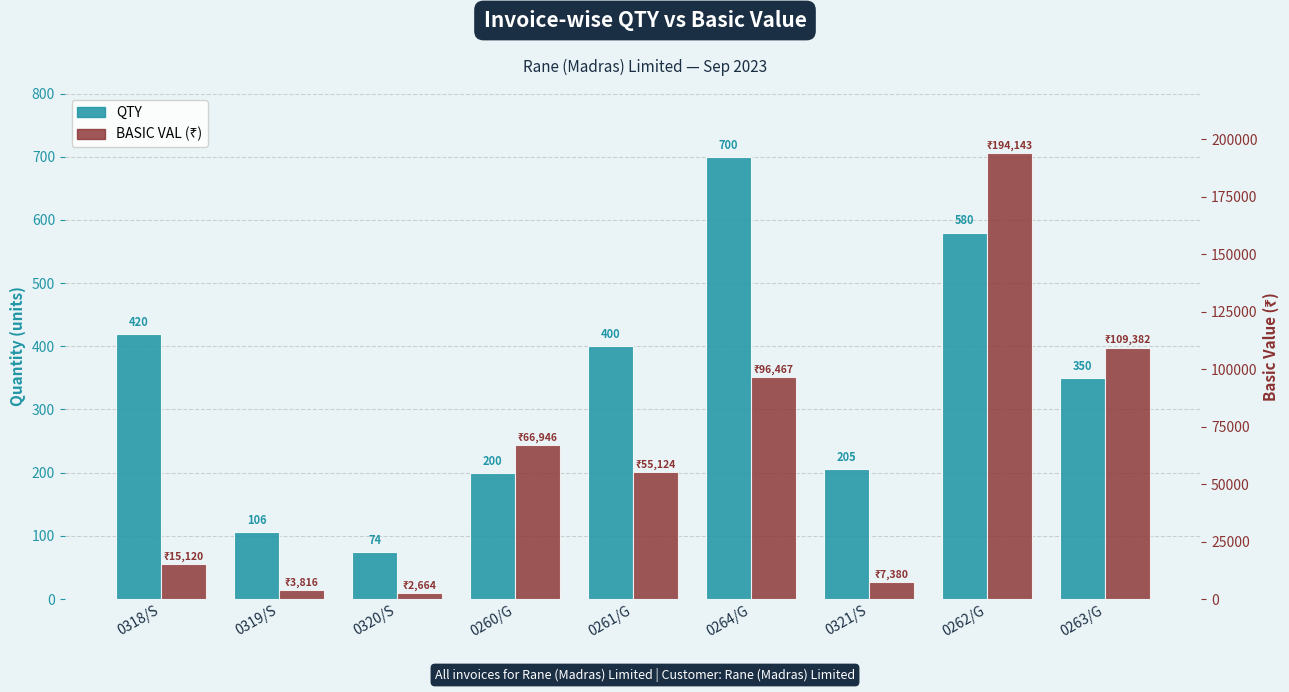

The value of QTY at 0320/S is 98.5. True or false?

False